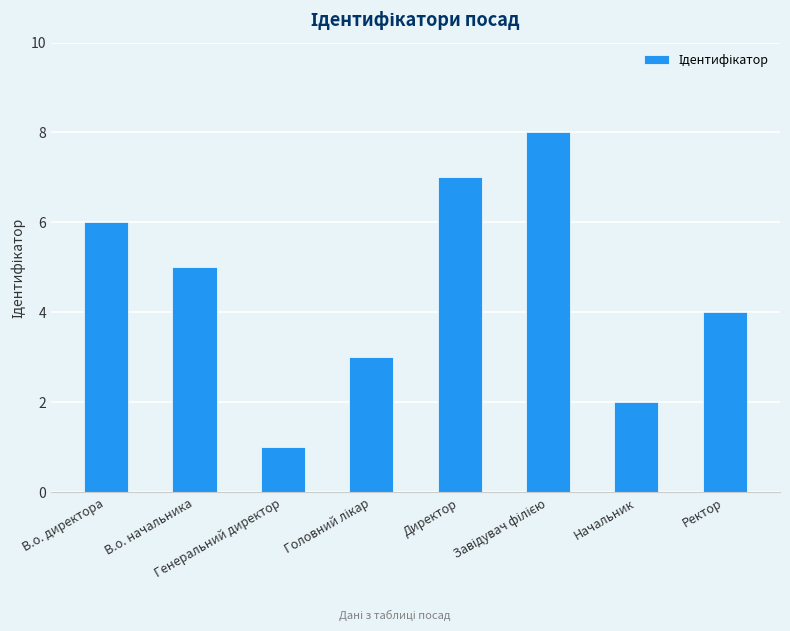

What is the value of the 7th bar from the left?

2